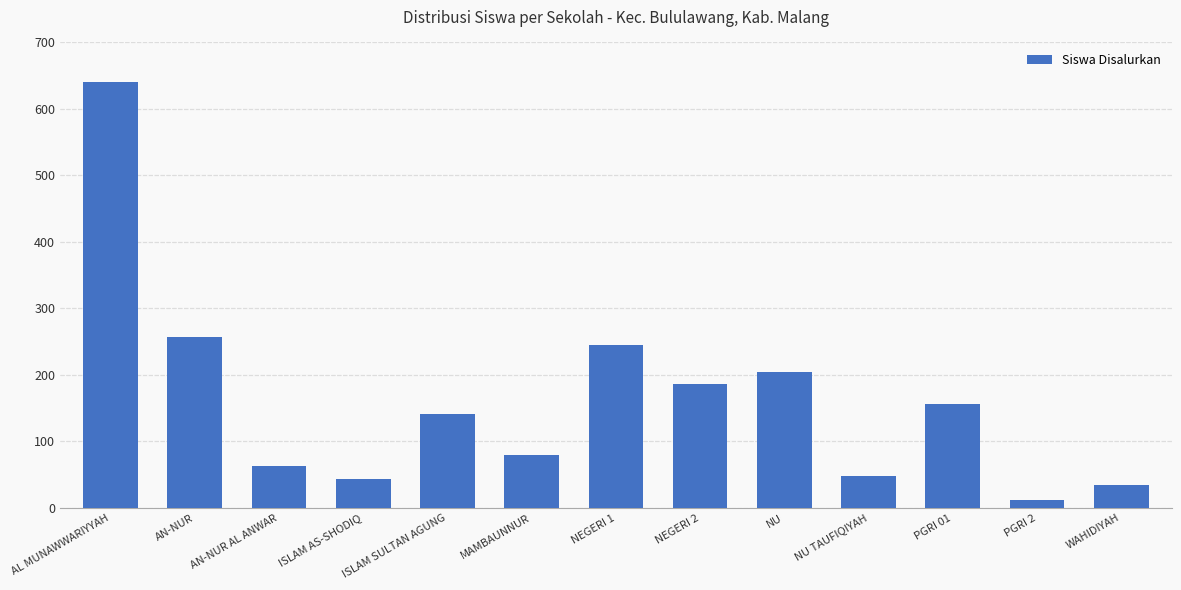

What is the sum of all values?

2110